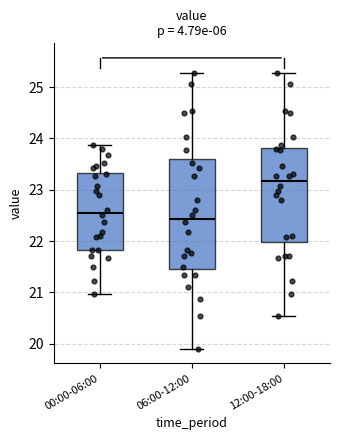

Comparing the boxes themselves (not the whiskers), which one is the tallest?

06:00-12:00